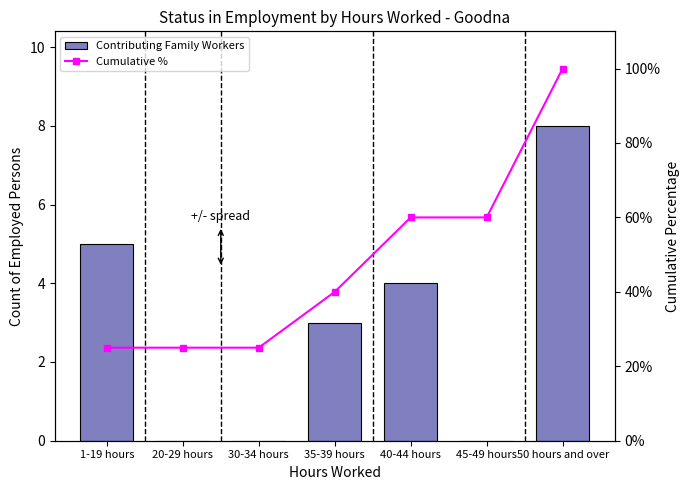

Reading left to right, transcribe all the data shown in this chart.

Contributing Family Workers: 5	0	0	3	4	0	8
Cumulative %: 25	25	25	40	60	60	100